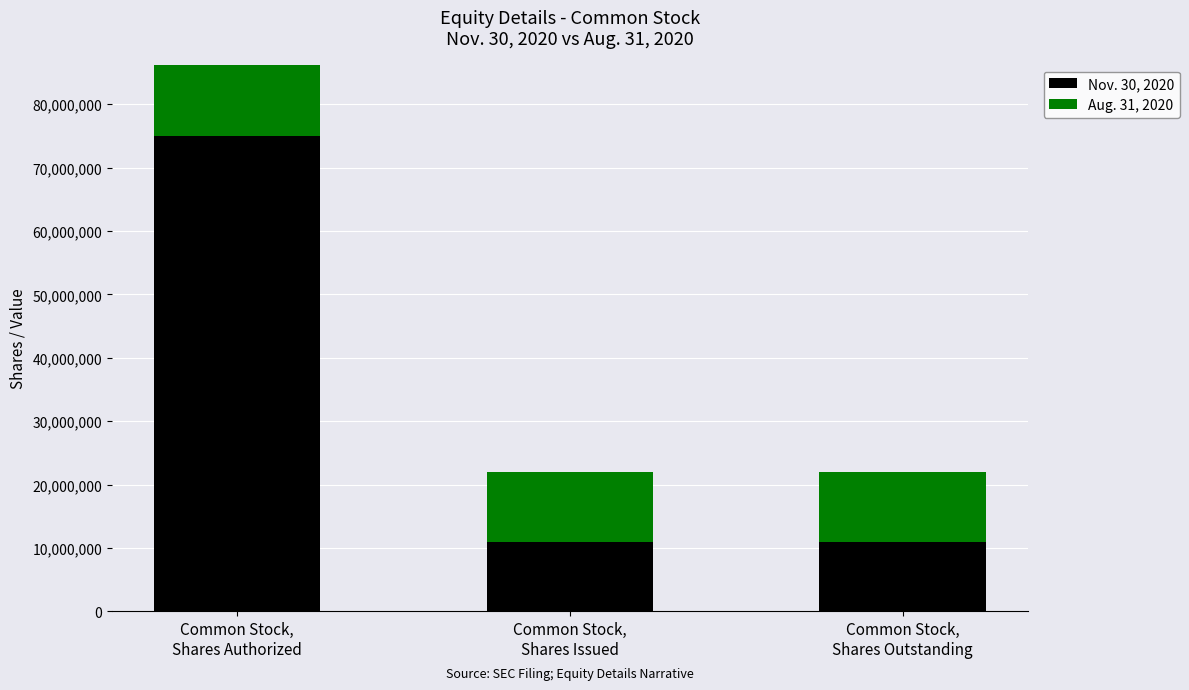

At which label is Aug. 31, 2020 closest to 43010000?

Common Stock,
Shares Authorized